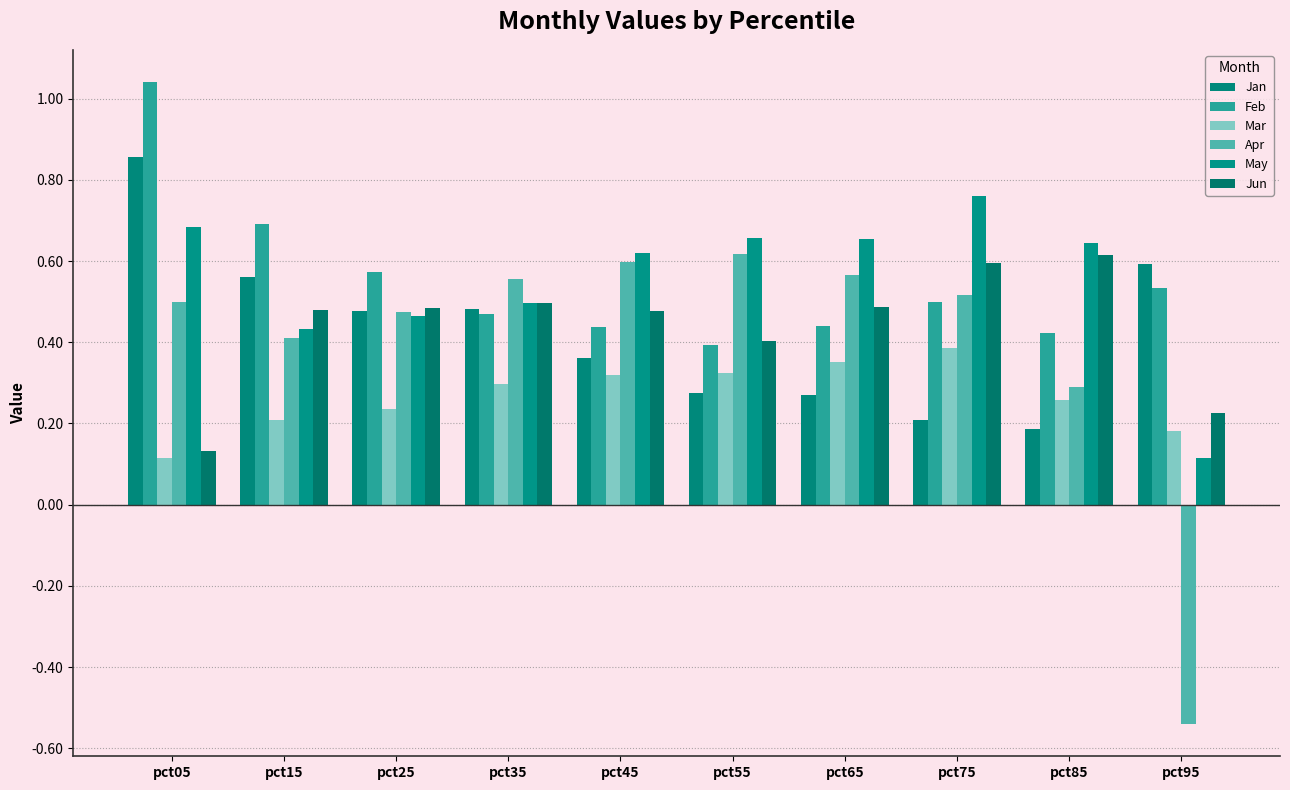

Does the chart contain any negative values?

Yes